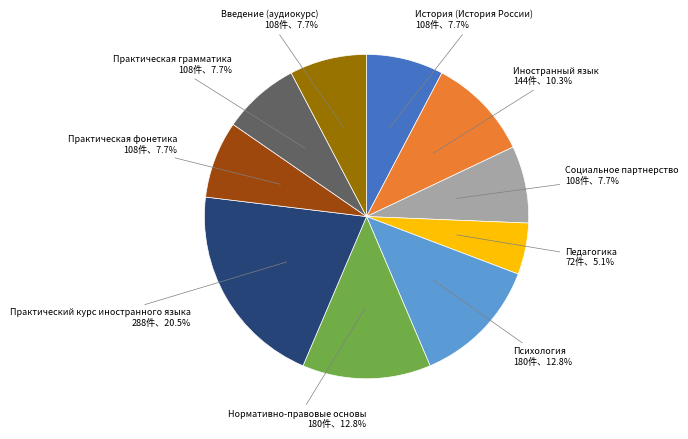

How many segments does this pie chart have?

10